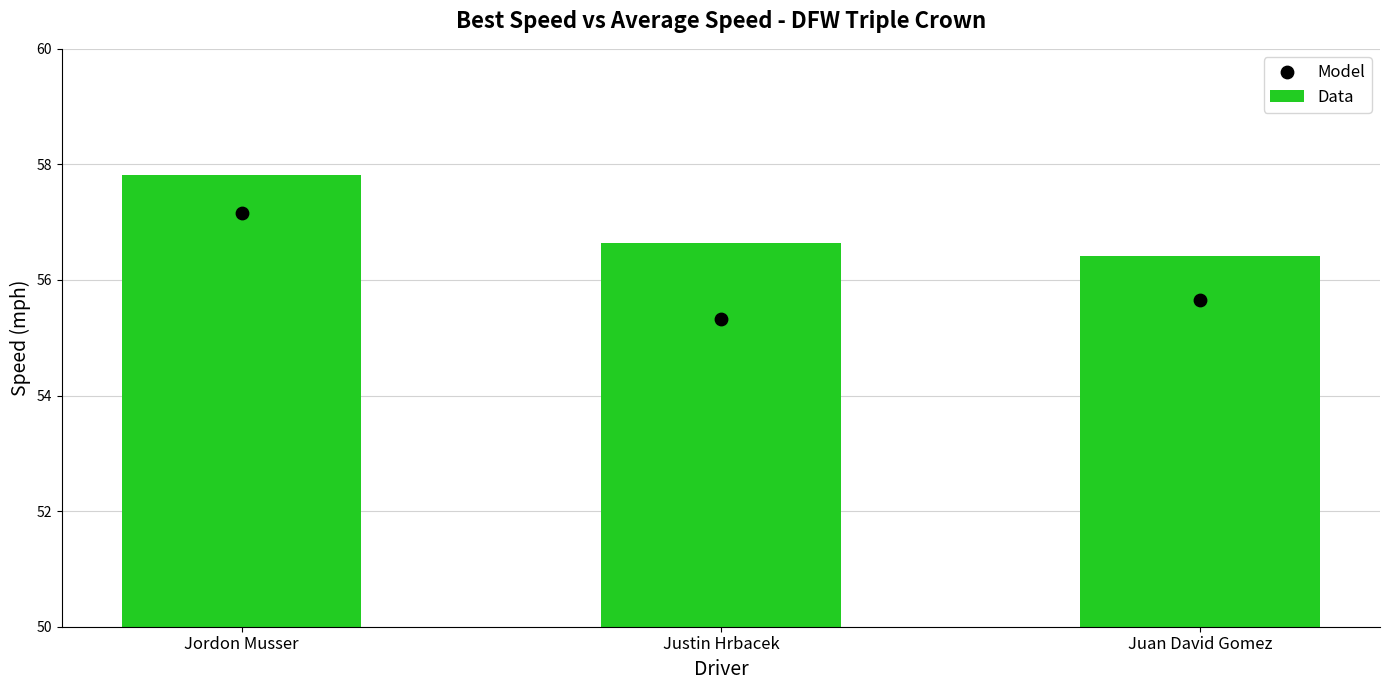

Which series contains the lowest Y value?

Model